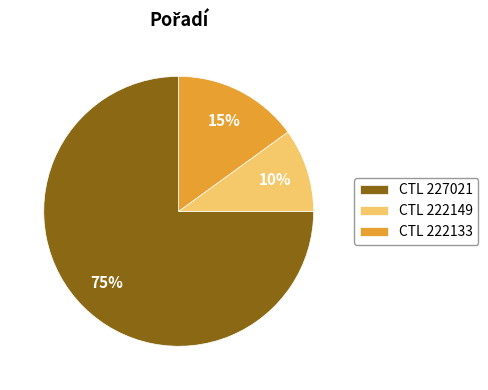

Do CTL 222149 and CTL 222133 together represent more than half of the pie?

No